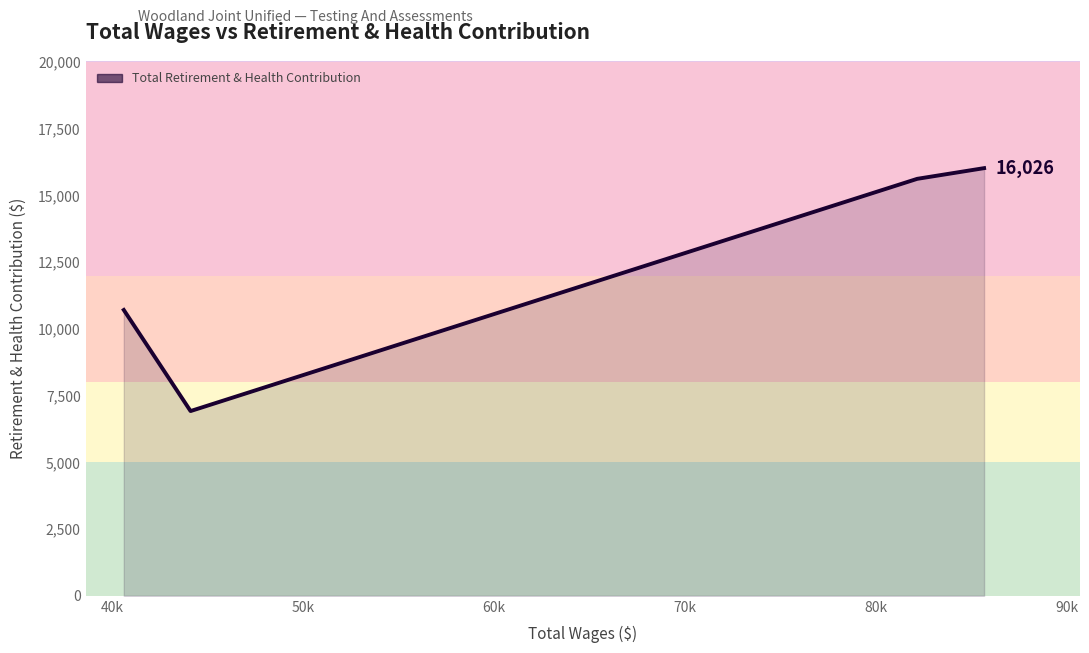

What is the smallest value displayed?

6923